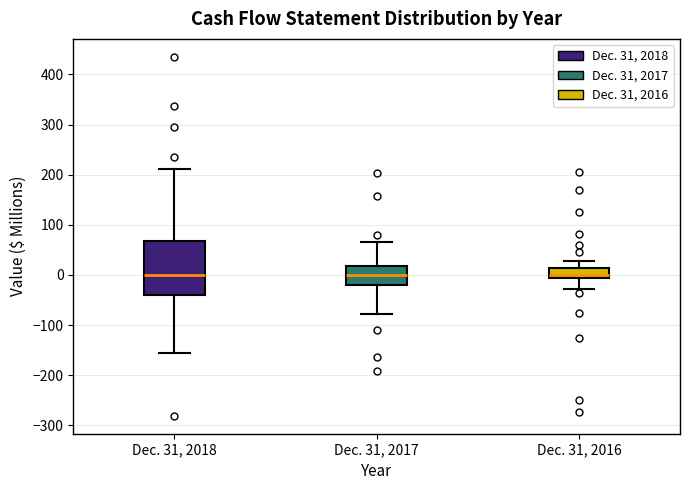

Where does the lower whisker of the box for Dec. 31, 2017 end on the y-axis? The values are not printed on the chart, so give them approximately, as read against the axis.

-80